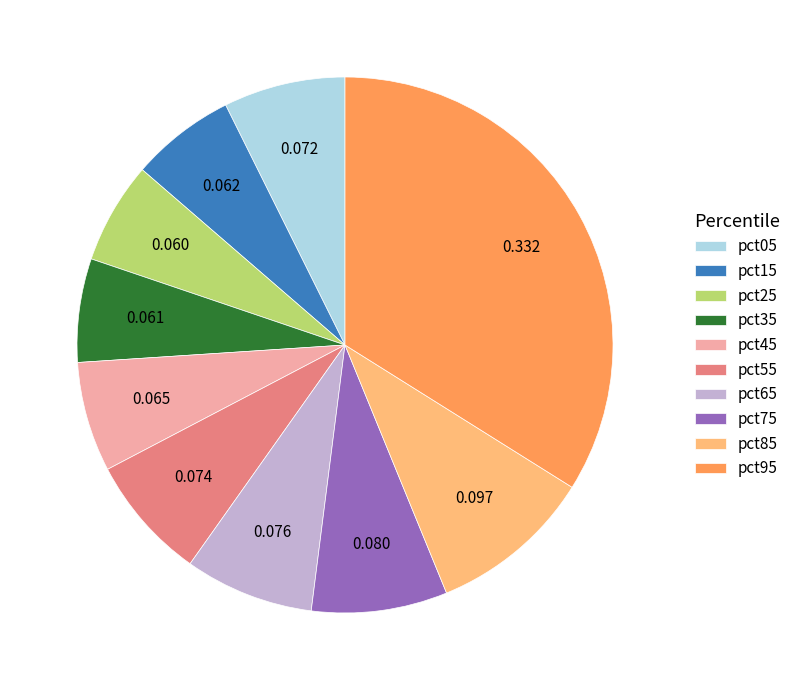

Is the sum of pct75 and pct45 greater than half?

No